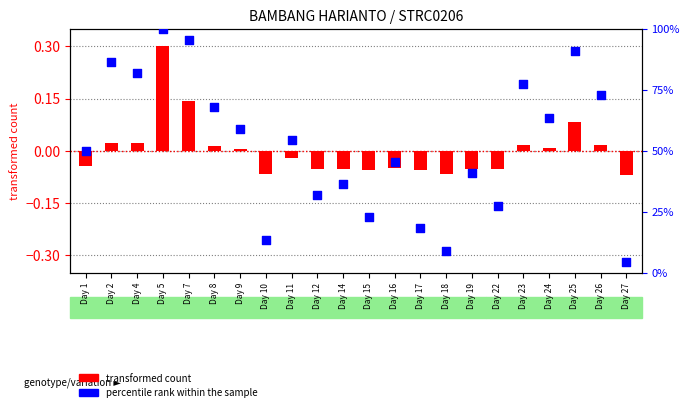

At which category is the sum across all series the highest?

Day 5